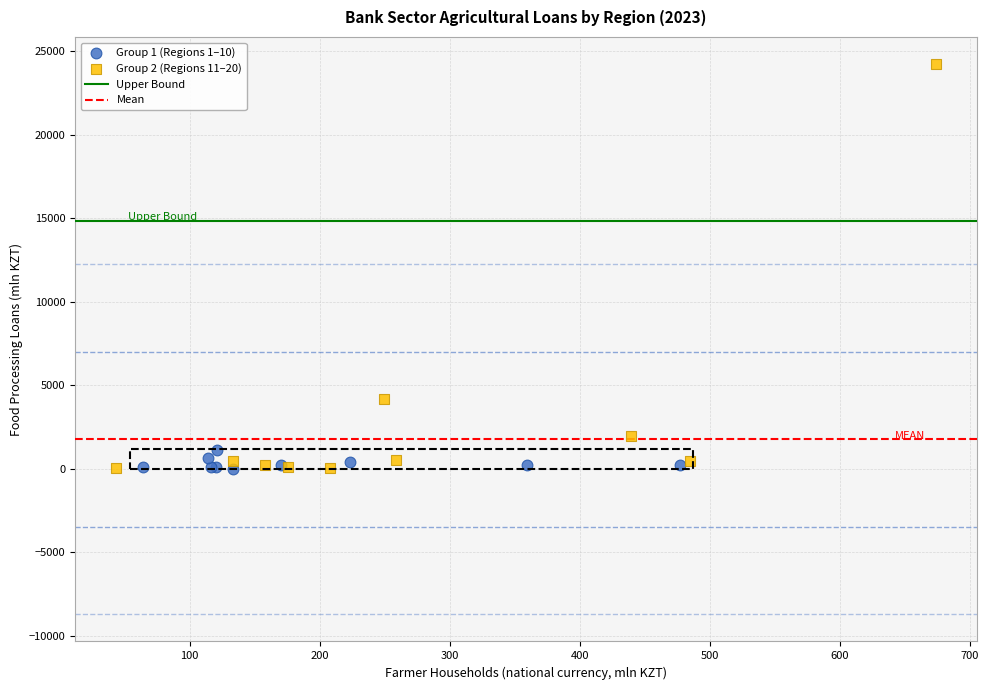

Which series contains the highest Y value?

Group 2 (Regions 11–20)